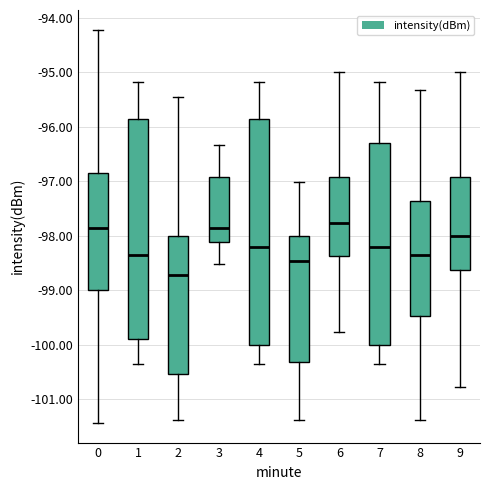

Reading left to right, transcribe this box plot: for each box, give where its median line is, the range the box spans, and where its two whiskers end, as read against the y-axis. The values are not printed on the chart, so give them approximately, as read against the axis.

0: median -97.9, box -99.0 to -96.8, whiskers -101.4 to -94.2
1: median -98.3, box -99.9 to -95.8, whiskers -100.3 to -95.2
2: median -98.7, box -100.5 to -98.0, whiskers -101.4 to -95.5
3: median -97.9, box -98.1 to -96.9, whiskers -98.5 to -96.3
4: median -98.2, box -100.0 to -95.8, whiskers -100.3 to -95.2
5: median -98.5, box -100.3 to -98.0, whiskers -101.4 to -97.0
6: median -97.8, box -98.4 to -96.9, whiskers -99.8 to -95.0
7: median -98.2, box -100.0 to -96.3, whiskers -100.3 to -95.2
8: median -98.3, box -99.5 to -97.4, whiskers -101.4 to -95.3
9: median -98.0, box -98.6 to -96.9, whiskers -100.8 to -95.0